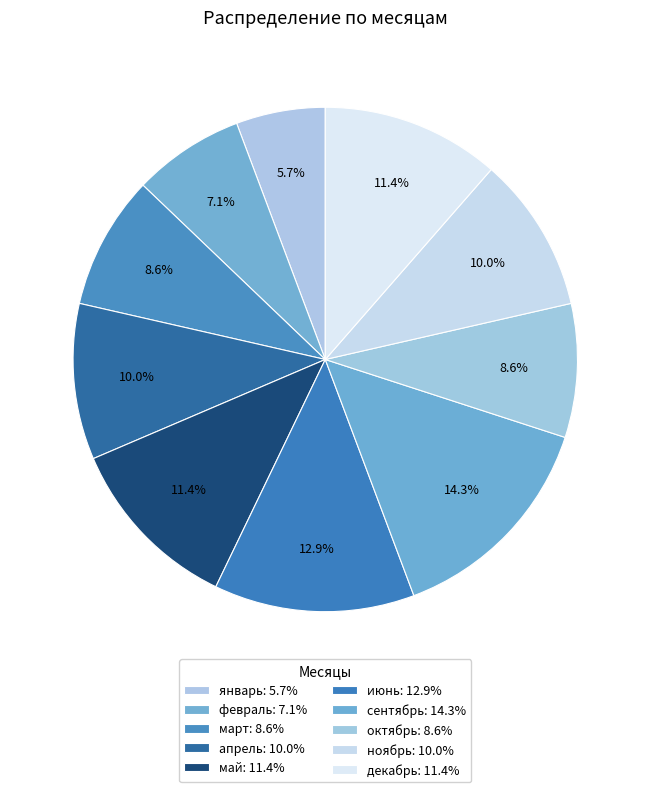

To the nearest percent, what is the difference between the largest and smallest slice percentages?

9%